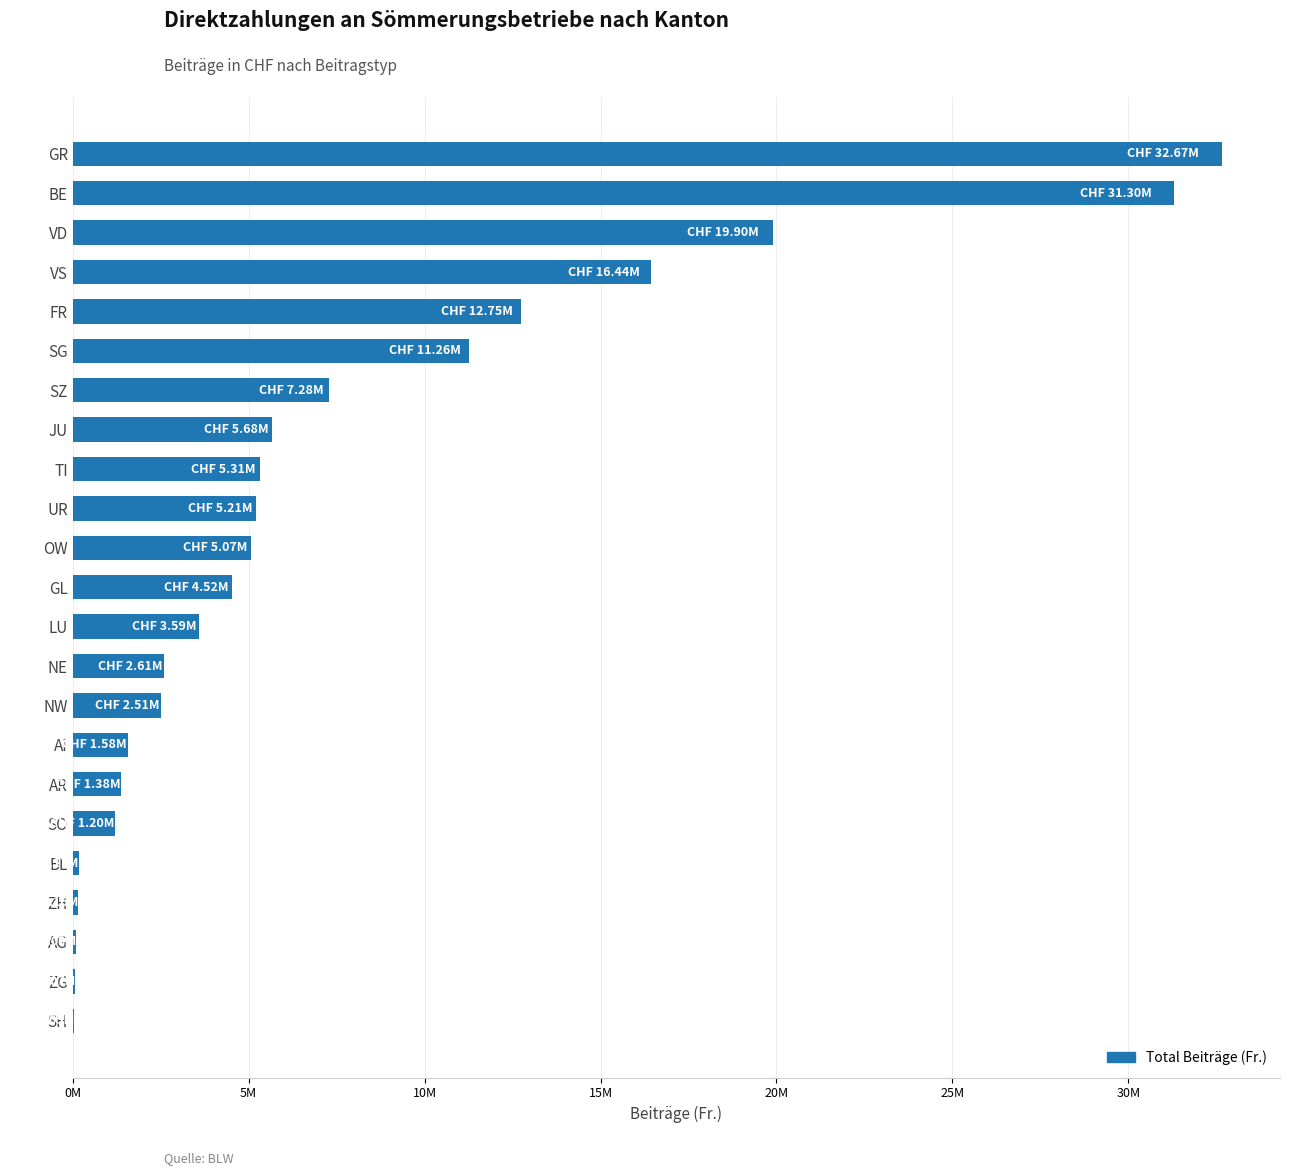

Which label corresponds to the largest value in the chart?

GR